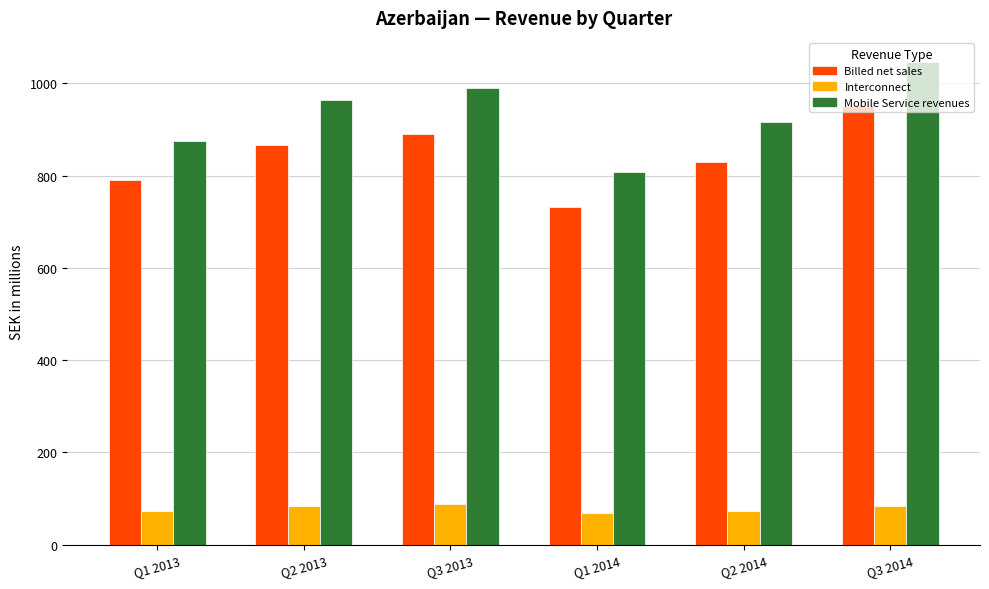

What are all the series names shown in the legend?

Billed net sales, Interconnect, Mobile Service revenues